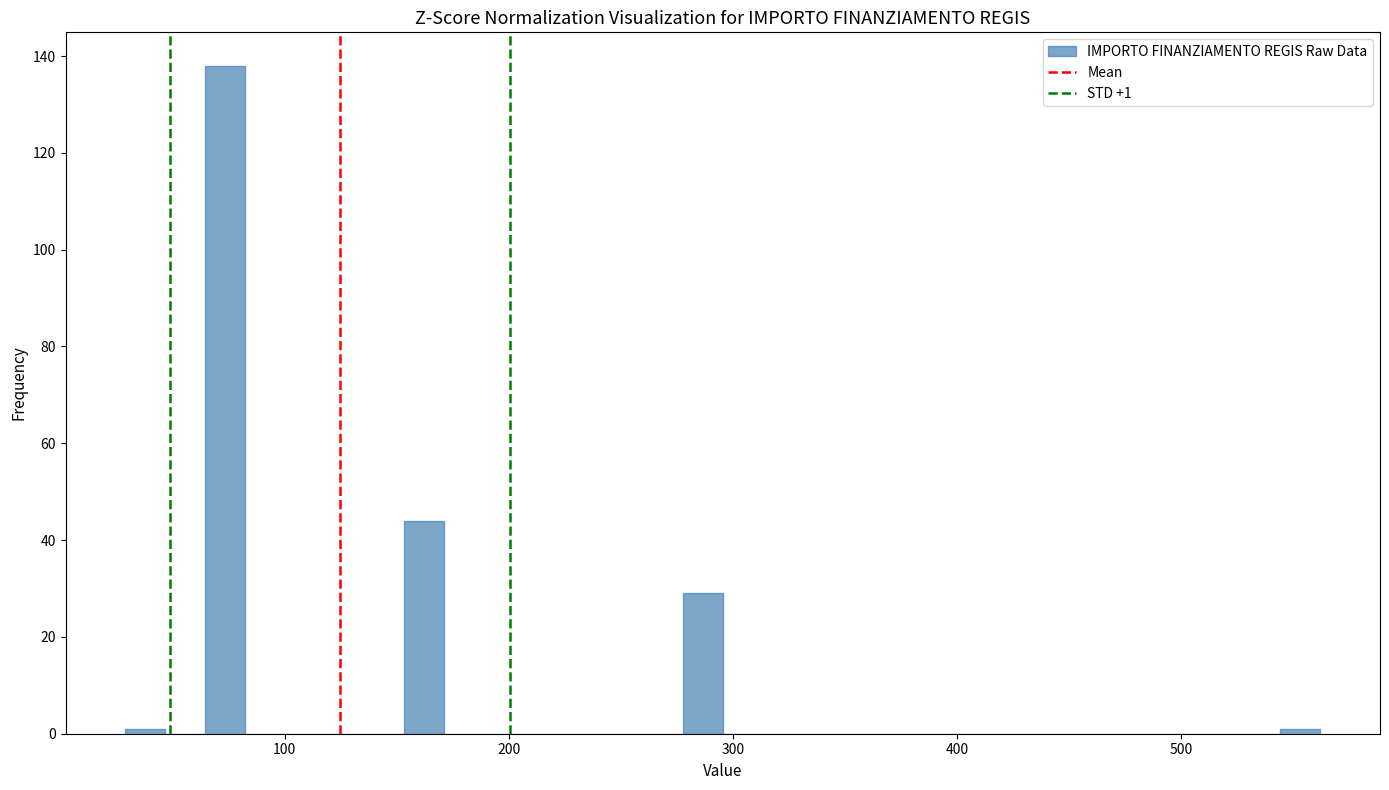

Read against the x-axis, roughly where is the centre of the tallest bar?

70